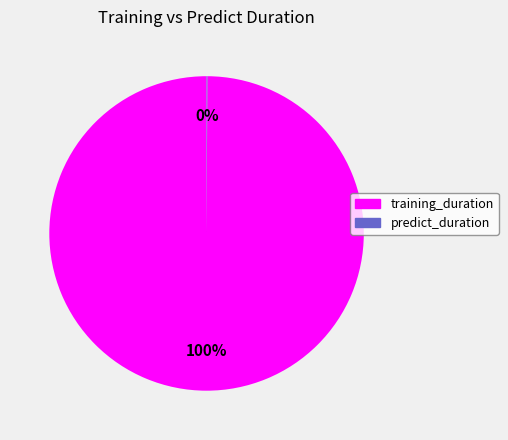

To the nearest percent, what is the difference between the largest and smallest slice percentages?

100%